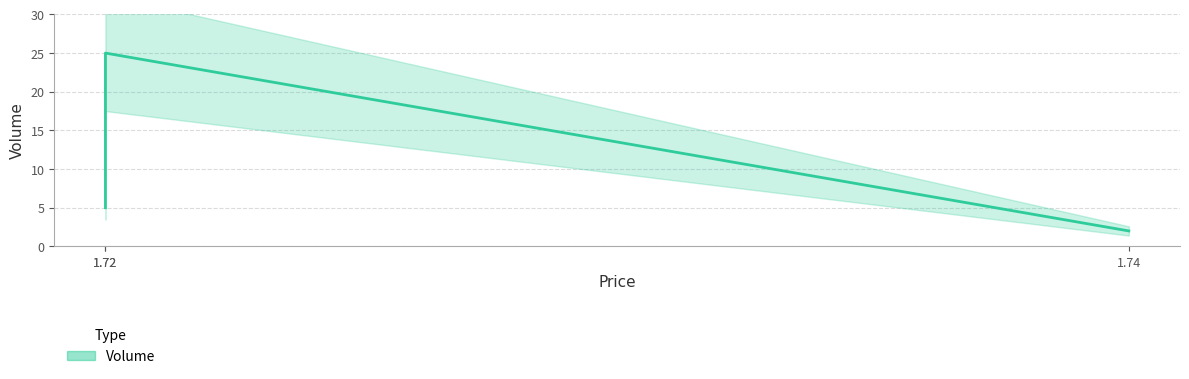

At which category does the chart reach its peak across all series?

1.72